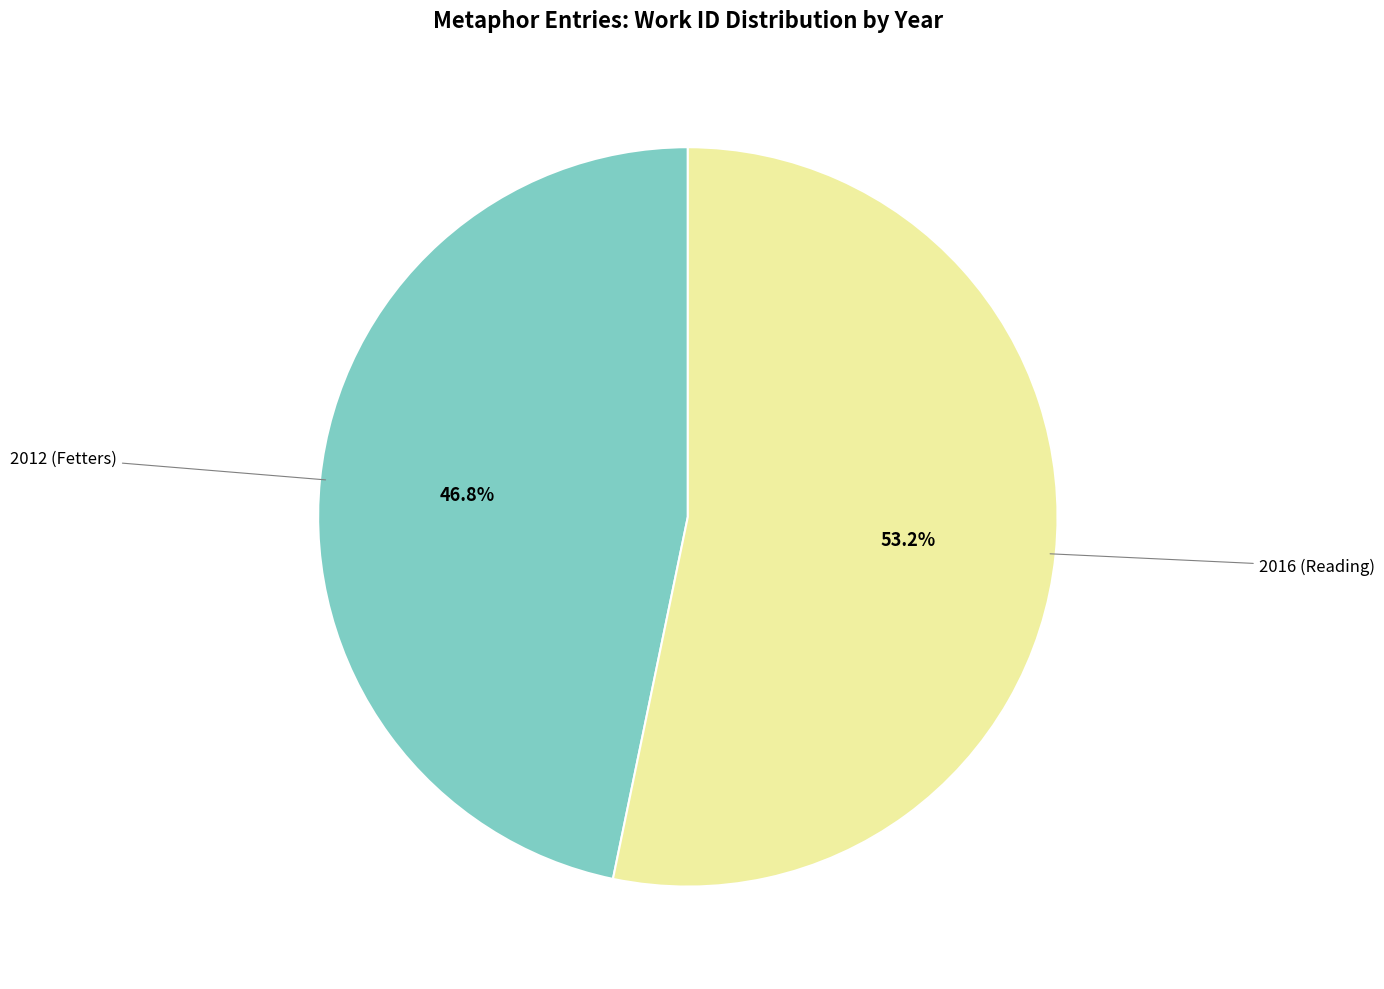

Does any single category account for the majority?

Yes